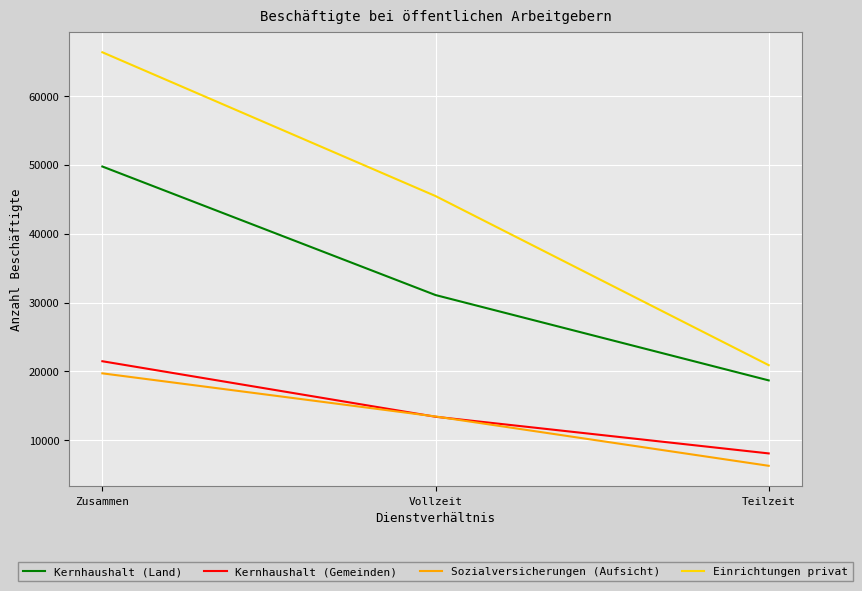

Is the value of Sozialversicherungen (Aufsicht) at Zusammen greater than the value of Einrichtungen privat at Zusammen?

No